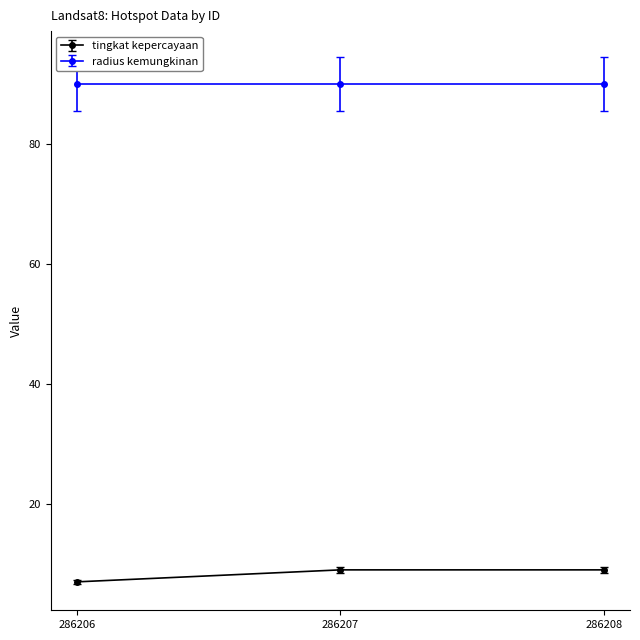

What is the spread (max minus min) of values at 286206?

83